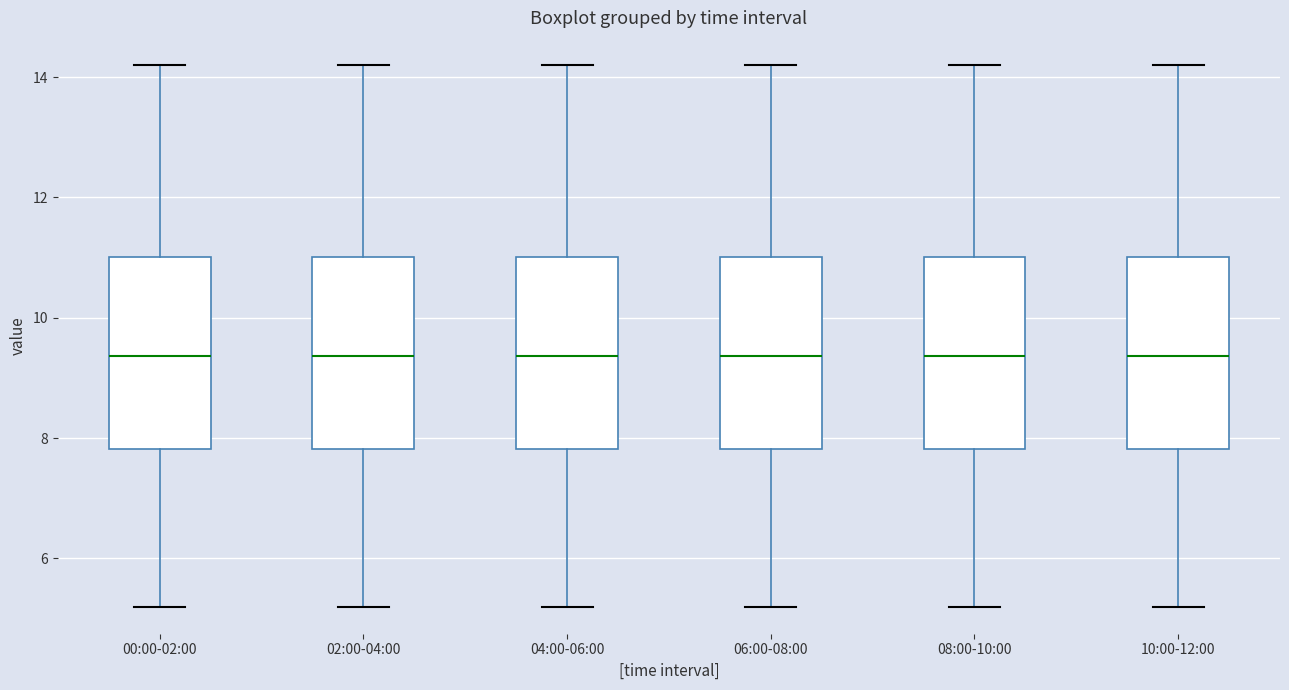

Reading left to right, read every box against the y-axis: the position of its median line, the range the box covers, and the ends of its whiskers. The values are not printed on the chart, so give them approximately, as read against the axis.

00:00-02:00: median 9.4, box 7.8 to 11.0, whiskers 5.2 to 14.2
02:00-04:00: median 9.4, box 7.8 to 11.0, whiskers 5.2 to 14.2
04:00-06:00: median 9.4, box 7.8 to 11.0, whiskers 5.2 to 14.2
06:00-08:00: median 9.4, box 7.8 to 11.0, whiskers 5.2 to 14.2
08:00-10:00: median 9.4, box 7.8 to 11.0, whiskers 5.2 to 14.2
10:00-12:00: median 9.4, box 7.8 to 11.0, whiskers 5.2 to 14.2